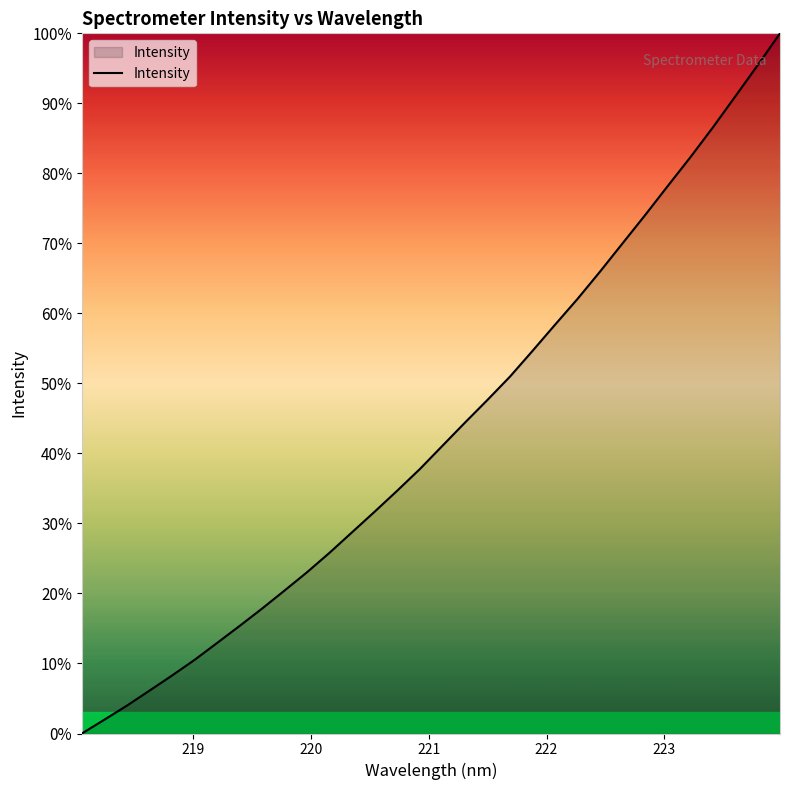

What is the difference between the maximum and minimum values?

100.0